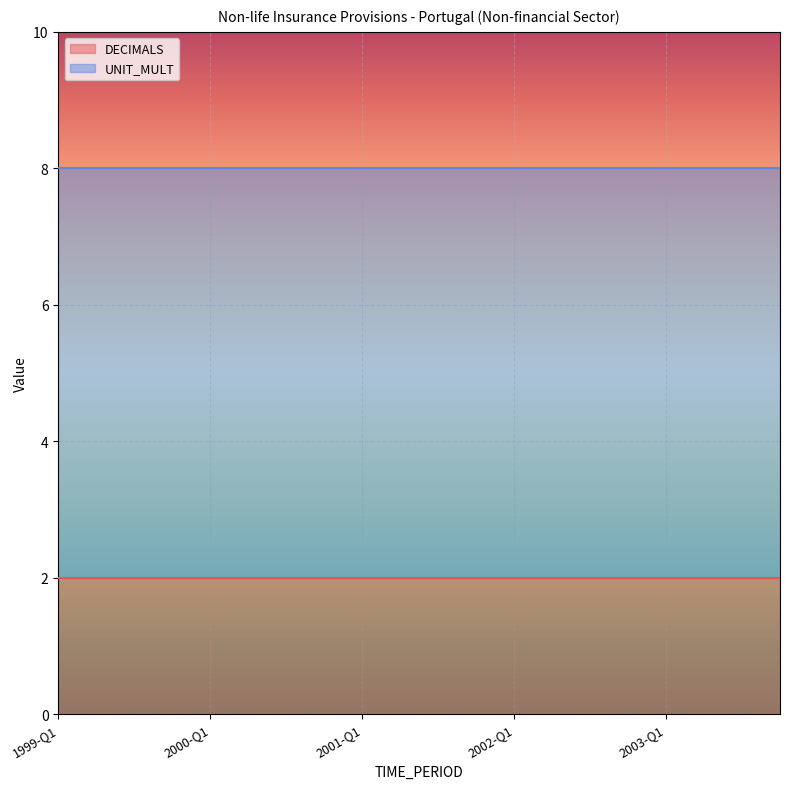

Which has a higher value, 2001-Q3 or 2002-Q1?

2001-Q3